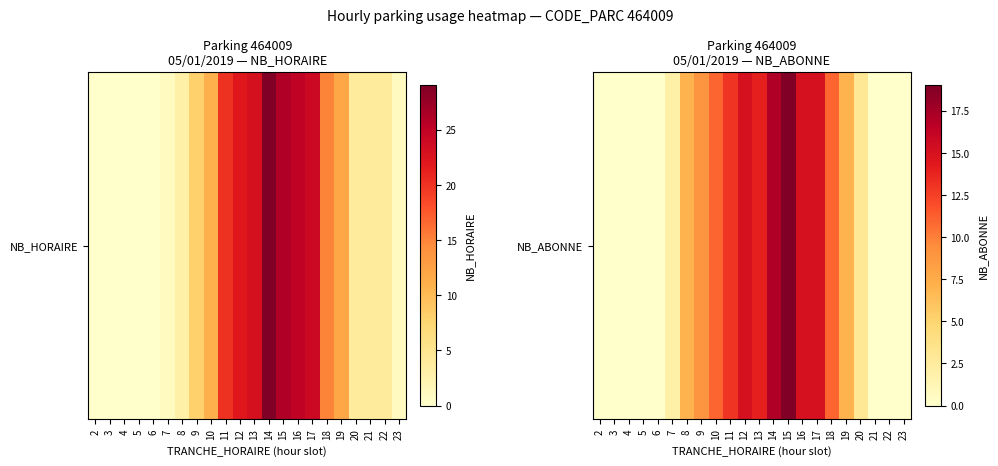

Reading left to right, what are all the values shown in this chart?

0	0	0	0	0	2	7	9	11	13	15	14	17	19	15	15	11	7	3	0	0	0